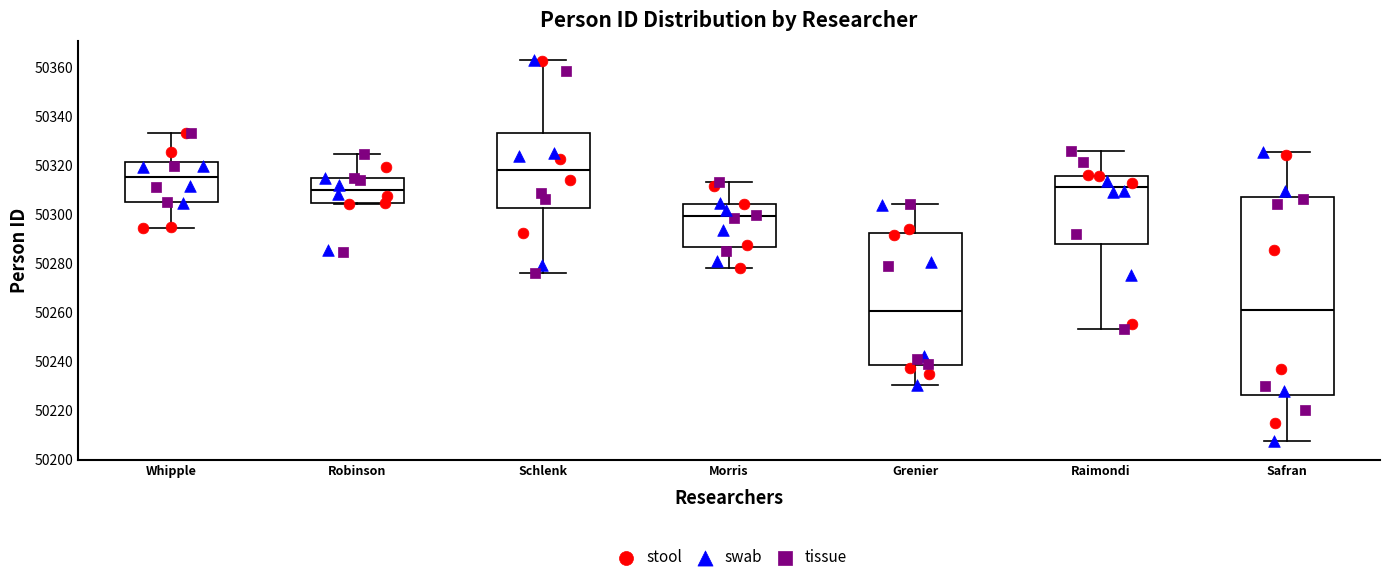

Where is the lower edge of the box for Safran on the y-axis? The values are not printed on the chart, so give them approximately, as read against the axis.

50226